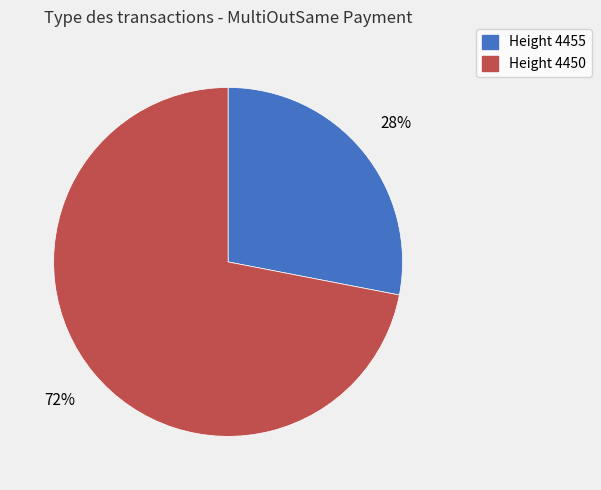

Count the number of slices in the pie.

2